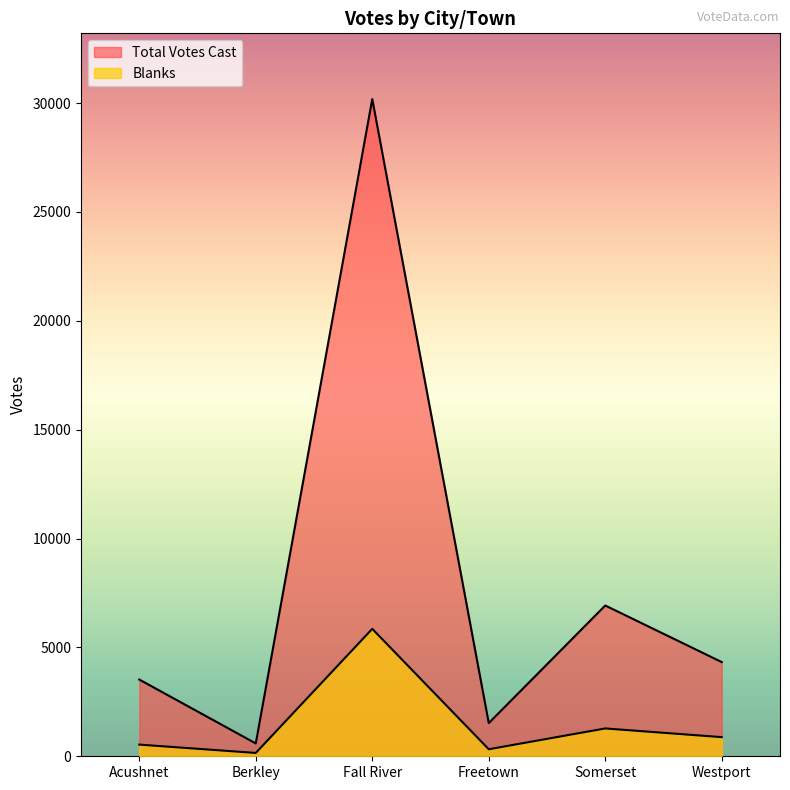

Which series has the largest total across all categories?

Total Votes Cast